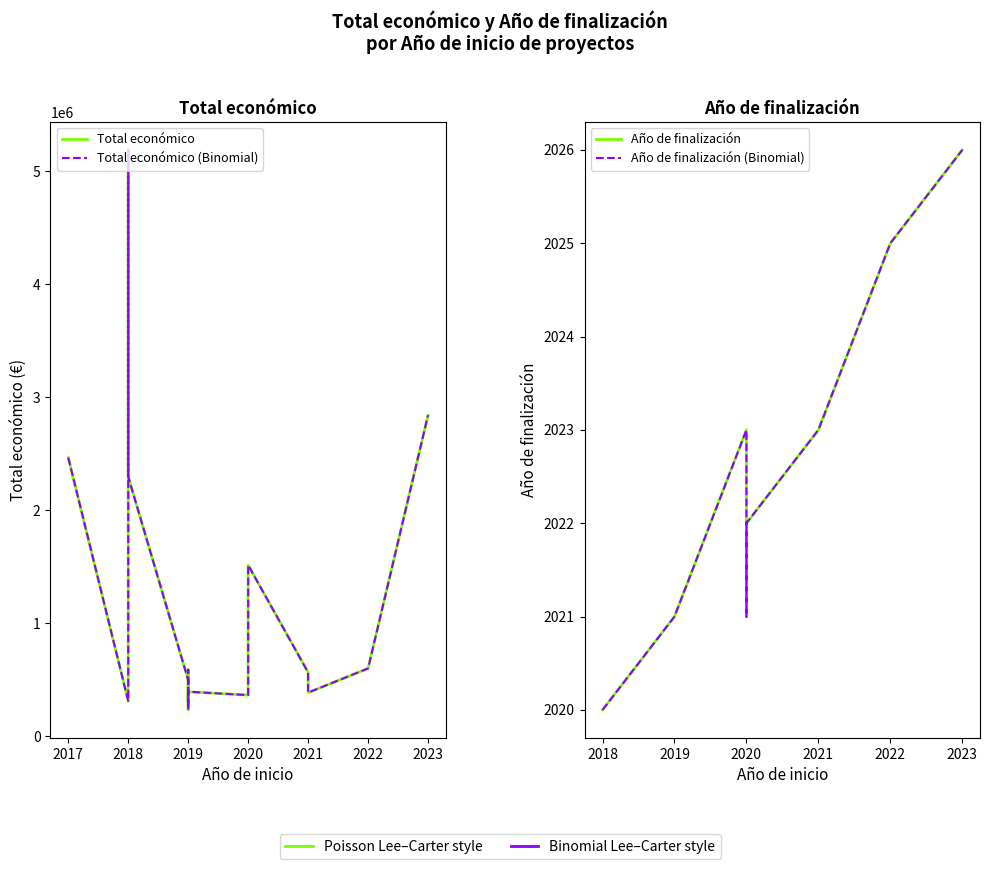

True or false: Año de finalización and Total económico intersect in this chart.

False